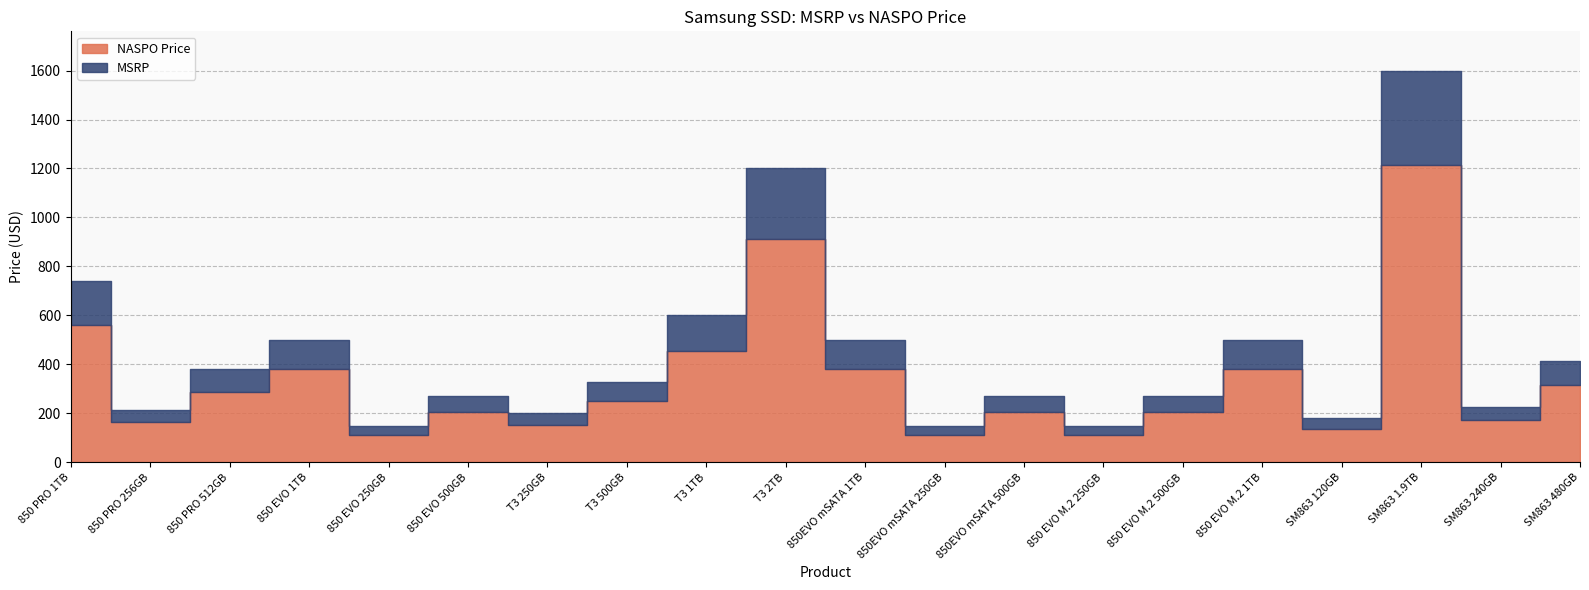

What is the spread (max minus min) of values at 850 EVO 500GB?

64.8